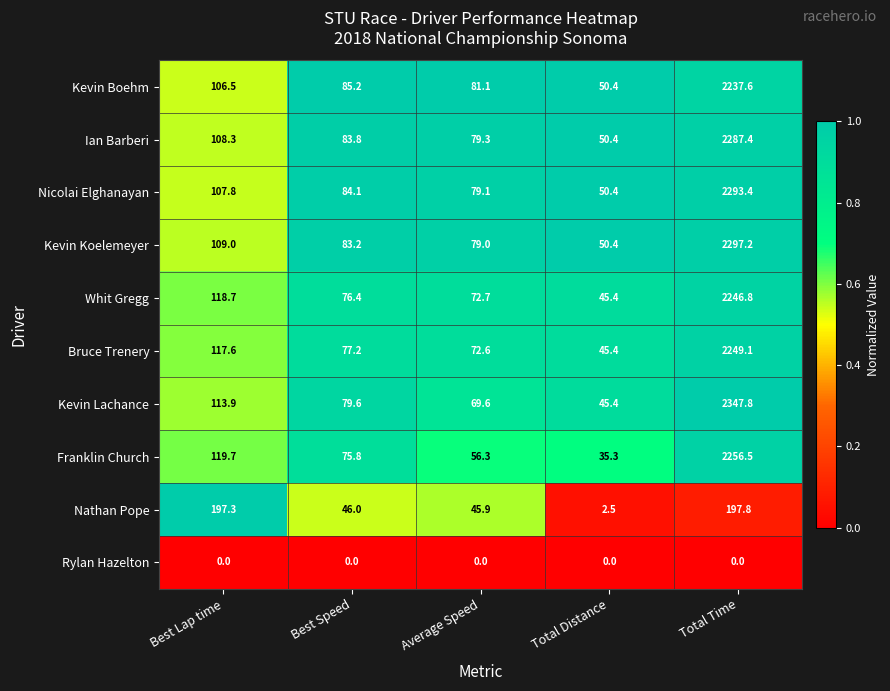

Which series changed the most between Best Speed and Total Distance?

Nathan Pope